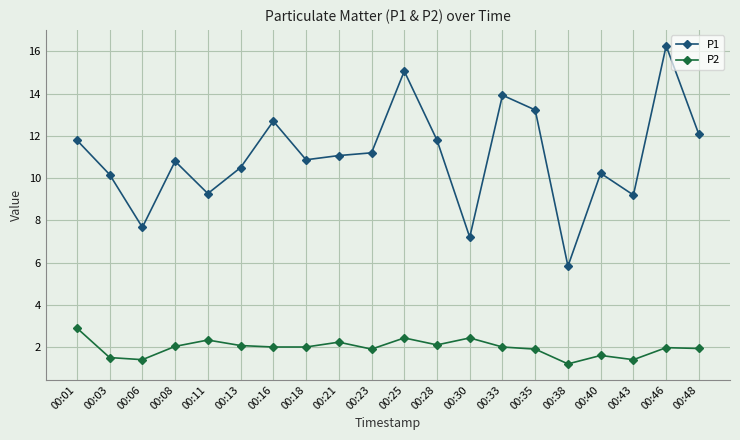

What is the value of the P2 point at the 15th from the left?

1.9